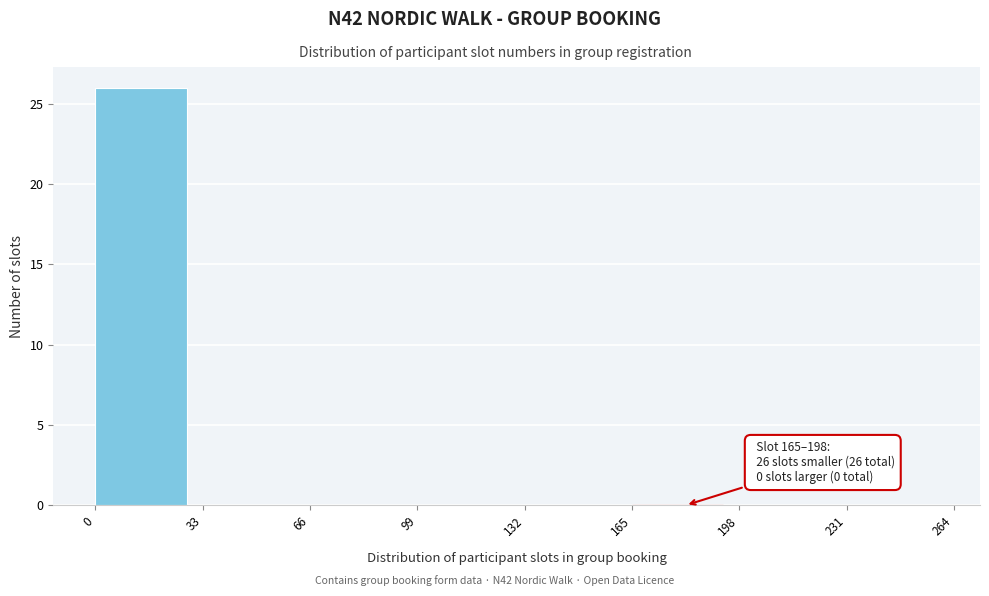

Which range on the x-axis has the tallest bar?

0 to 33